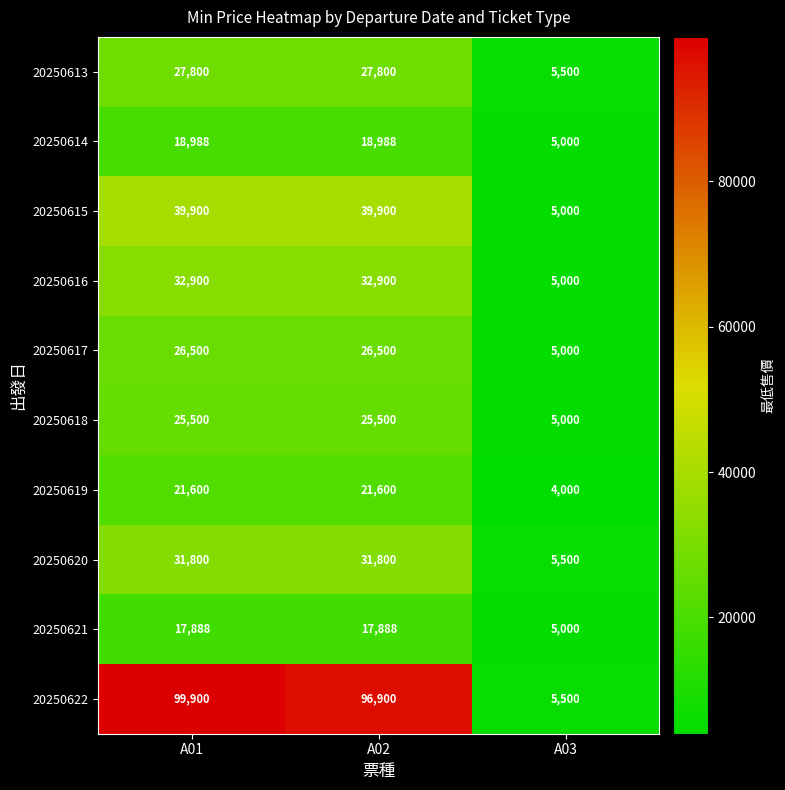

True or false: 20250617 has a value of 26500 at A02.

True